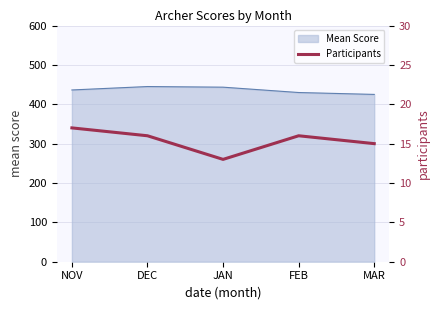

How many values exceed 16?

1